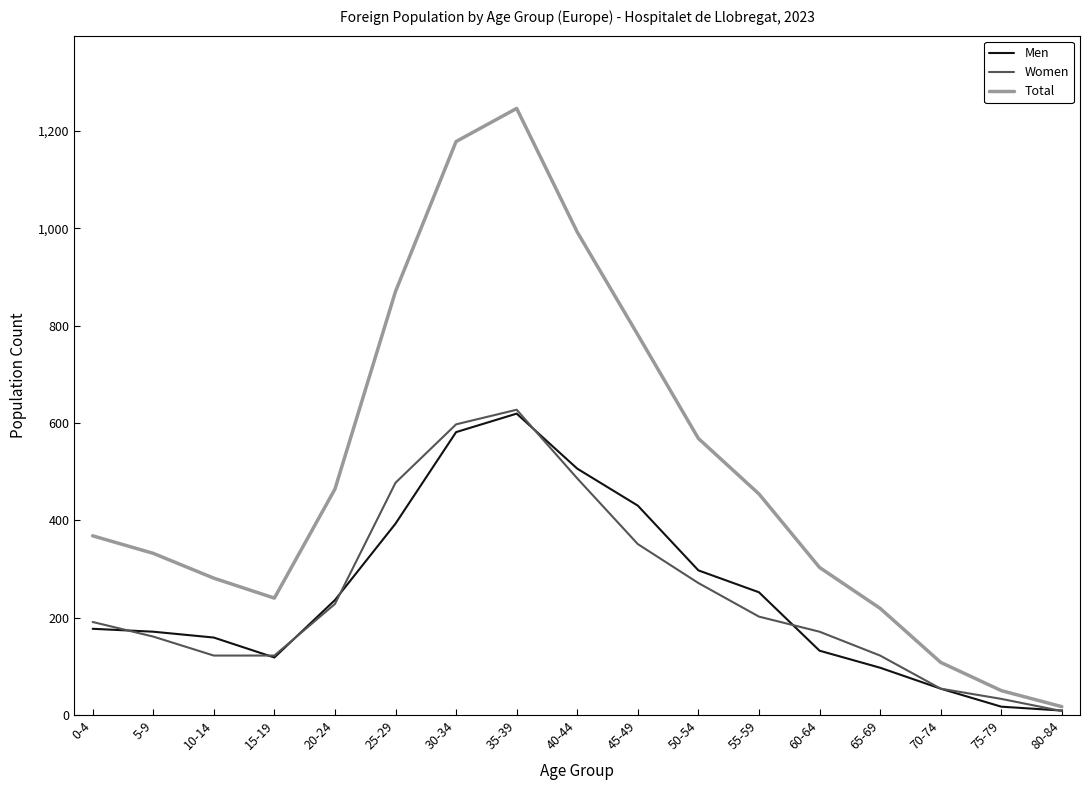

Which series changed the most between 30-34 and 40-44?

Total